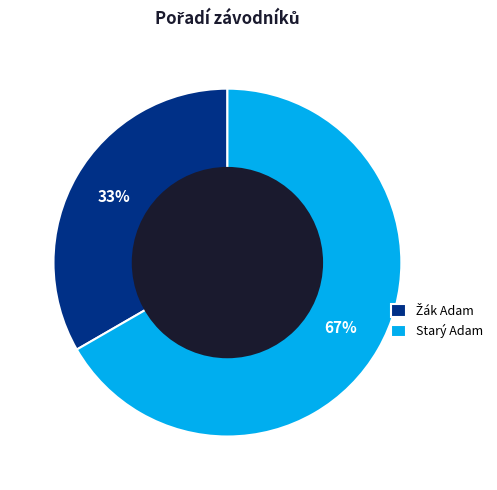

To the nearest percent, what is the average slice percentage?

50%